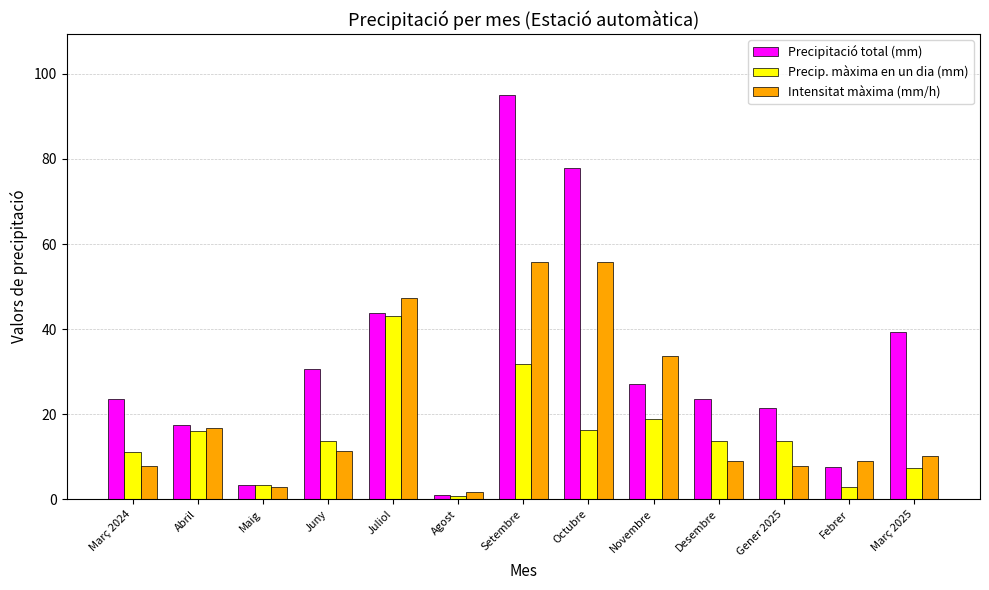

The value of Intensitat màxima (mm/h) at Març 2025 is 2.8. True or false?

False